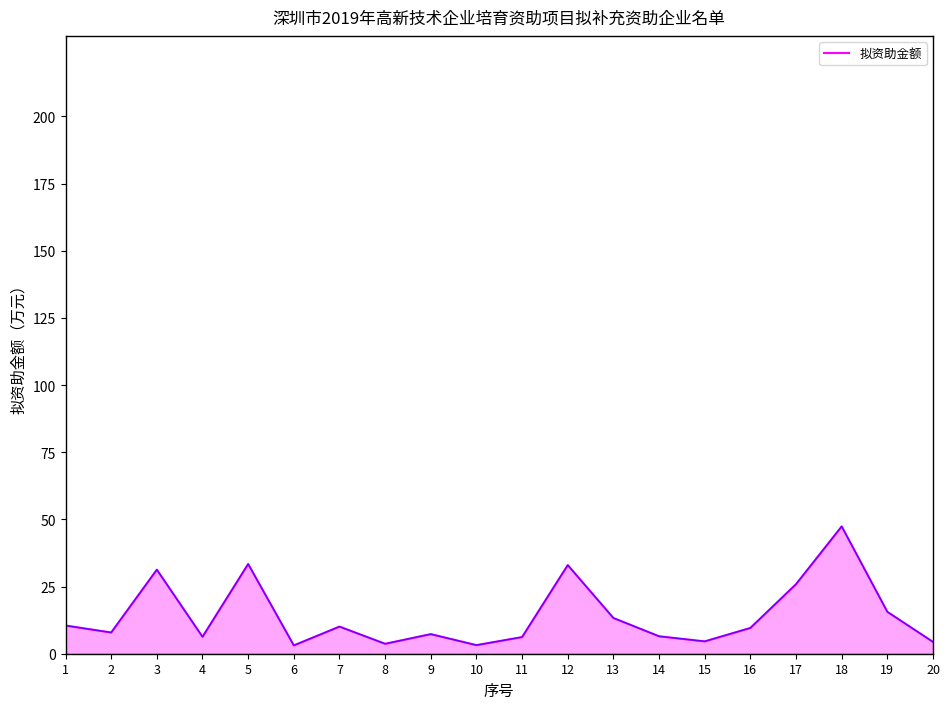

Which category has the highest value across all series?

18